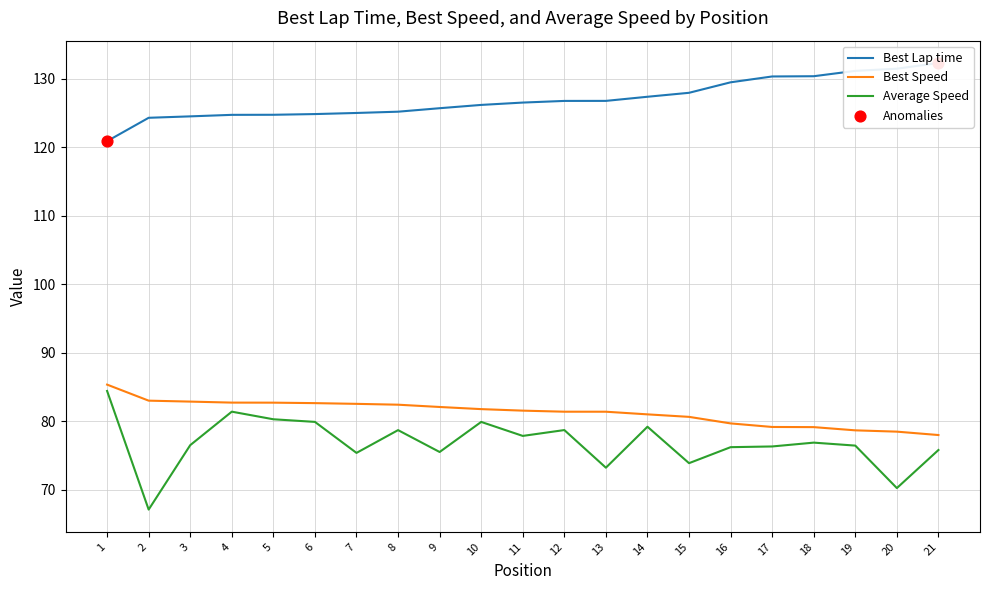

What are all the series names shown in the legend?

Best Lap time, Best Speed, Average Speed